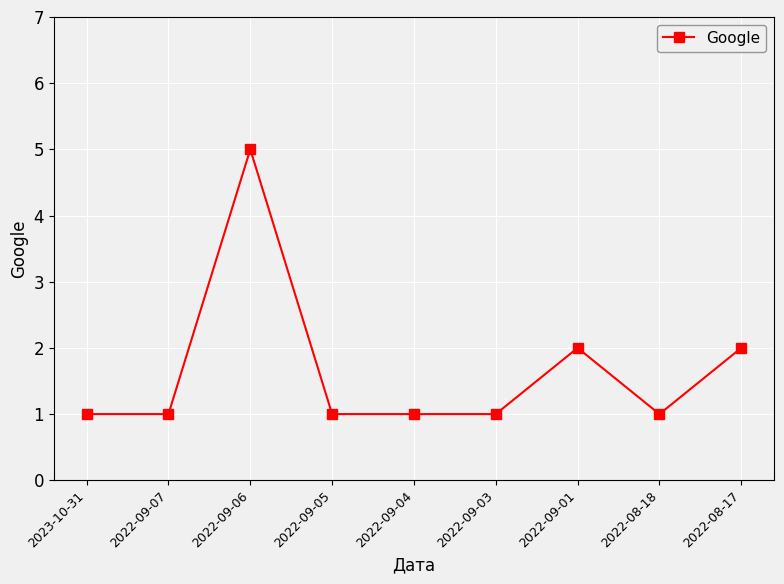

Where is the first local maximum?

2022-09-06